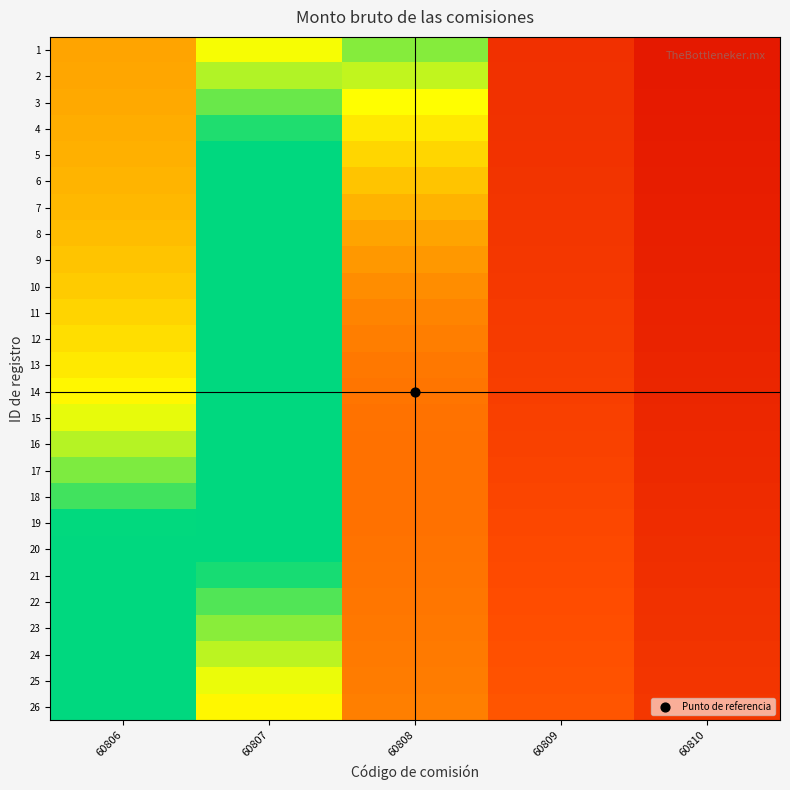

Reading right to left, list all the values displayed in this chart.

1: 60810=0.1	60809=0.2	60808=0.9	60807=0.8	60806=0.5
2: 60810=0.1	60809=0.2	60808=0.8	60807=0.8	60806=0.5
3: 60810=0.1	60809=0.2	60808=0.7	60807=0.9	60806=0.5
4: 60810=0.1	60809=0.2	60808=0.7	60807=1.0	60806=0.5
5: 60810=0.1	60809=0.2	60808=0.6	60807=1.0	60806=0.5
6: 60810=0.1	60809=0.2	60808=0.6	60807=1.0	60806=0.5
7: 60810=0.1	60809=0.2	60808=0.5	60807=1.0	60806=0.6
8: 60810=0.1	60809=0.2	60808=0.5	60807=1.0	60806=0.6
9: 60810=0.1	60809=0.2	60808=0.5	60807=1.0	60806=0.6
10: 60810=0.1	60809=0.2	60808=0.4	60807=1.0	60806=0.6
11: 60810=0.1	60809=0.2	60808=0.4	60807=1.0	60806=0.6
12: 60810=0.1	60809=0.2	60808=0.4	60807=1.0	60806=0.7
13: 60810=0.1	60809=0.2	60808=0.4	60807=1.0	60806=0.7
14: 60810=0.1	60809=0.2	60808=0.4	60807=1.0	60806=0.7
15: 60810=0.1	60809=0.2	60808=0.4	60807=1.0	60806=0.8
16: 60810=0.1	60809=0.2	60808=0.4	60807=1.0	60806=0.8
17: 60810=0.1	60809=0.2	60808=0.4	60807=1.0	60806=0.9
18: 60810=0.1	60809=0.2	60808=0.4	60807=1.0	60806=0.9
19: 60810=0.1	60809=0.2	60808=0.4	60807=1.0	60806=1.0
20: 60810=0.2	60809=0.2	60808=0.4	60807=1.0	60806=1.0
21: 60810=0.2	60809=0.2	60808=0.4	60807=1.0	60806=1.0
22: 60810=0.2	60809=0.3	60808=0.4	60807=0.9	60806=1.0
23: 60810=0.2	60809=0.3	60808=0.4	60807=0.9	60806=1.0
24: 60810=0.2	60809=0.3	60808=0.4	60807=0.8	60806=1.0
25: 60810=0.2	60809=0.3	60808=0.4	60807=0.8	60806=1.0
26: 60810=0.2	60809=0.3	60808=0.4	60807=0.7	60806=1.0